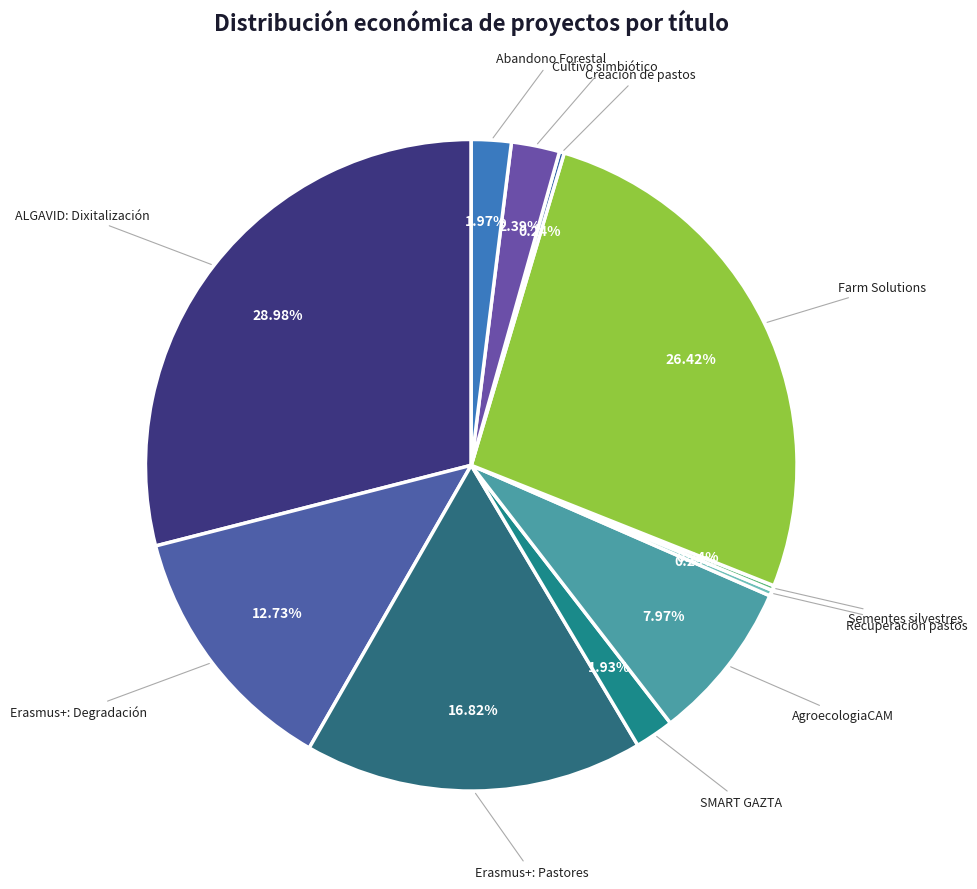

To the nearest percent, what is the average slice percentage?

9%